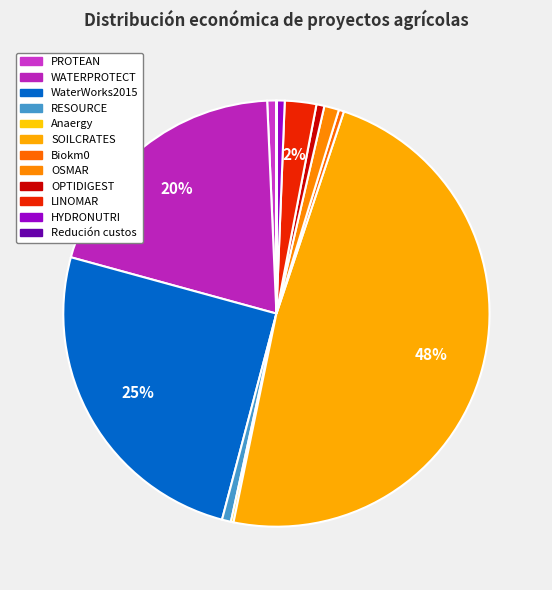

Combined, do PROTEAN and RESOURCE account for over 50%?

No